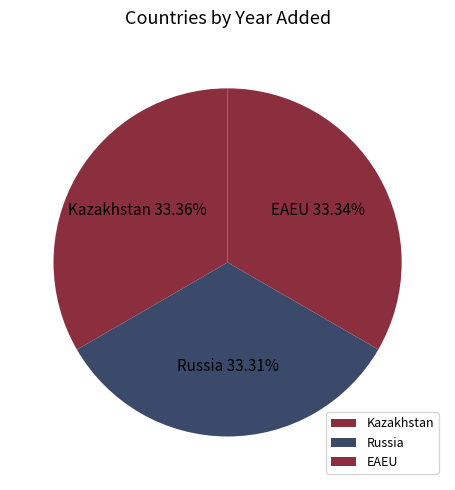

How many slices are in this pie chart?

3